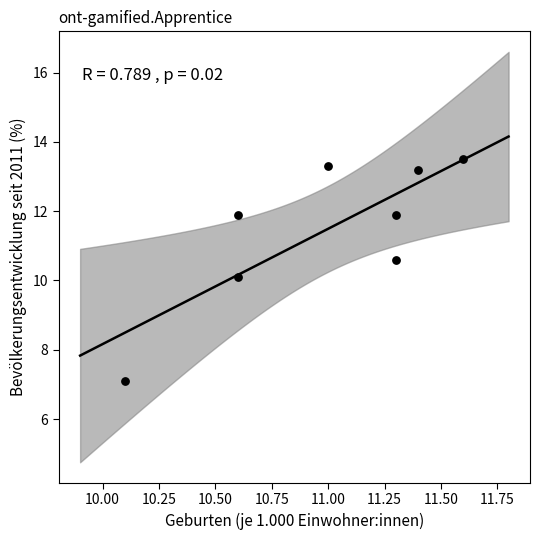

What is the range of X values (max minus min)?

1.5